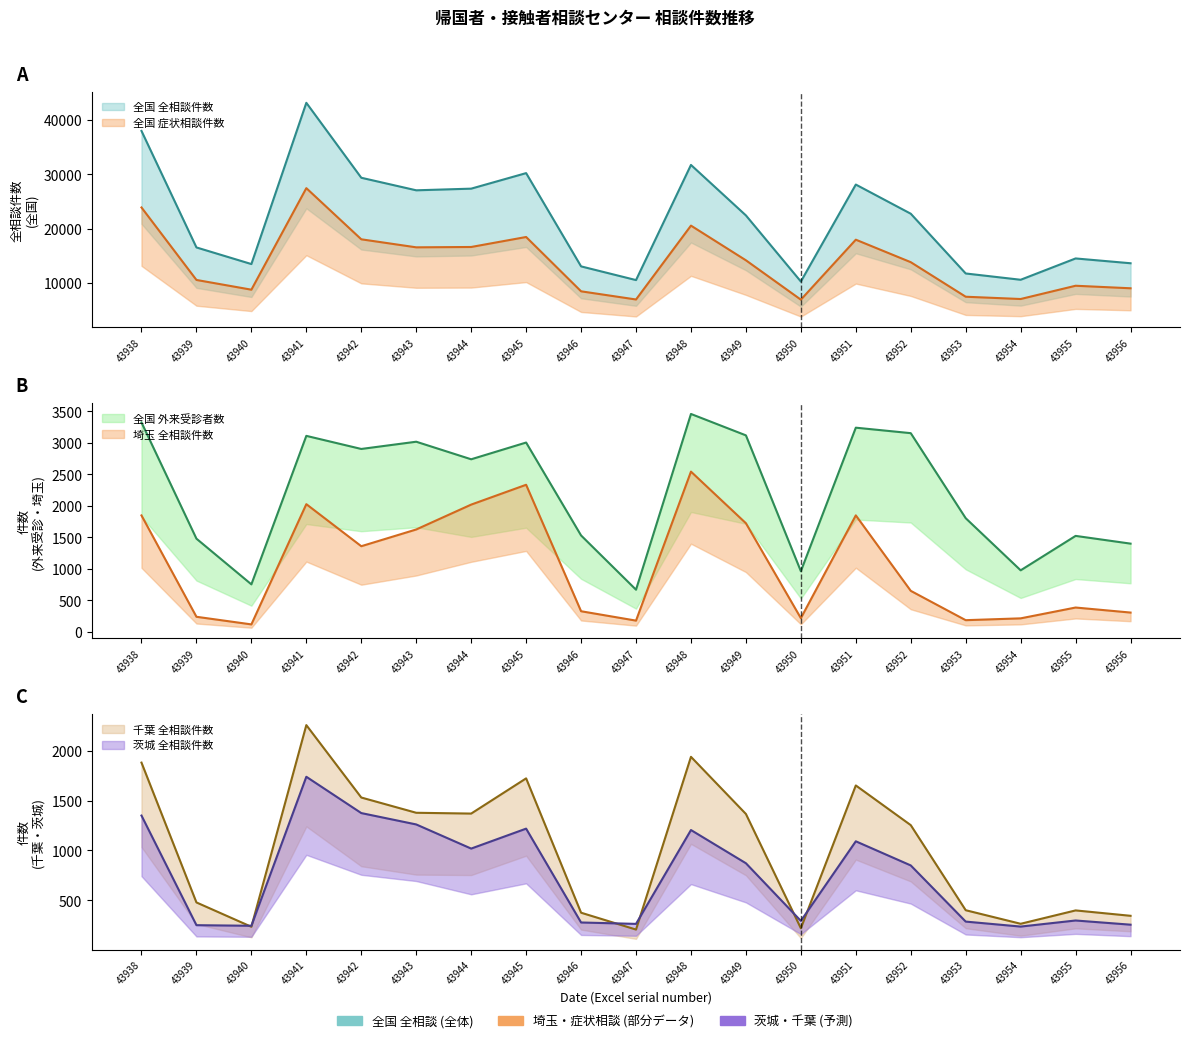

Where is the first local minimum for 全国_全相談?

43940